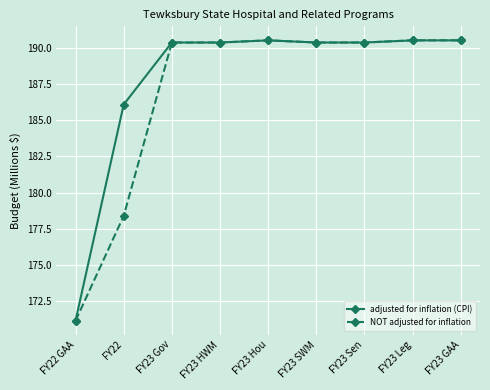

List the series in order of their overall mean, lowest first.

NOT adjusted for inflation, adjusted for inflation (CPI)